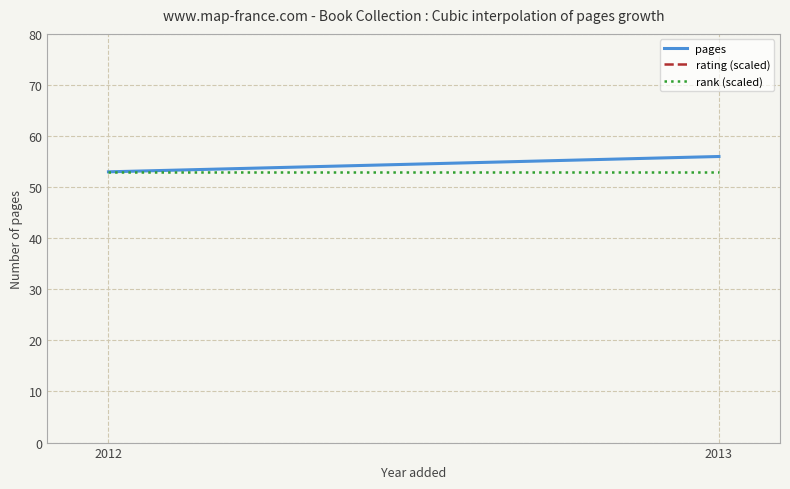

Is this an area chart (filled region under the line)?

No